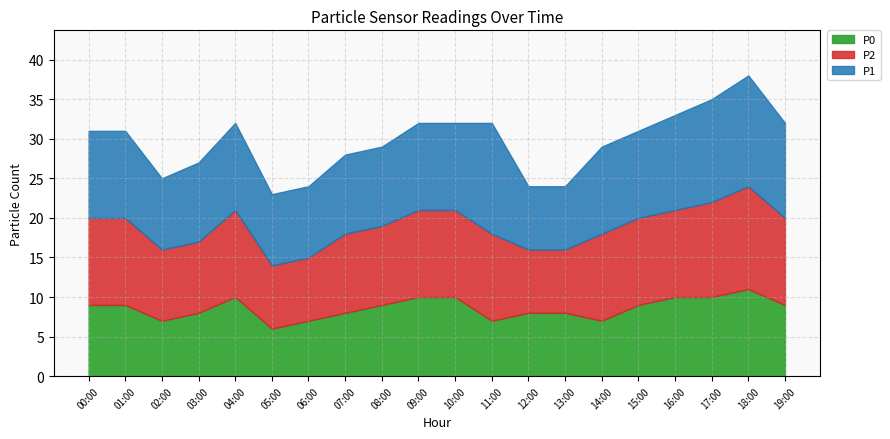

What is the value of the P2 point at the 7th from the left?

8